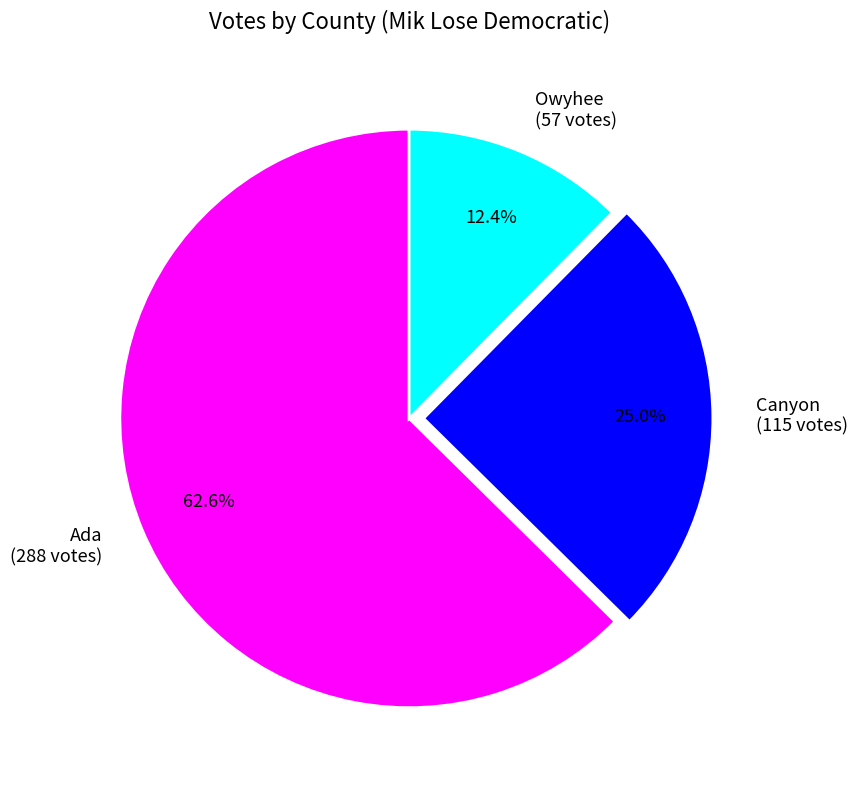

Which slice is the smallest?

Owyhee